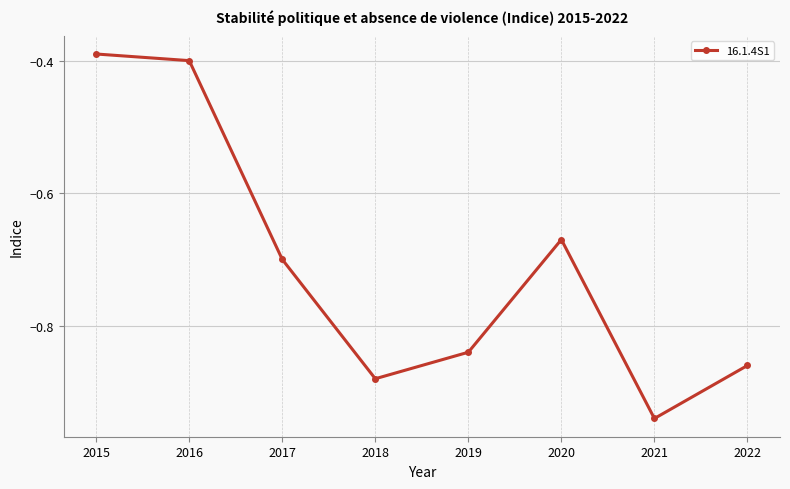

What is the difference between the second highest and minimum values?

0.5